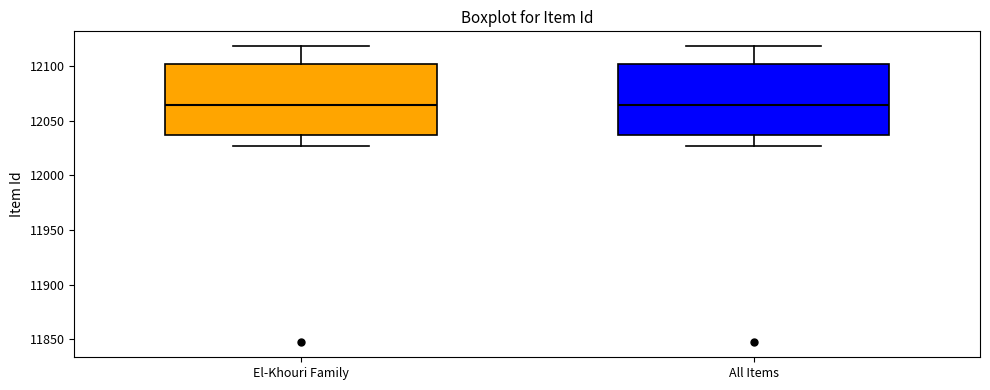

Reading left to right, transcribe this box plot: for each box, give where its median line is, the range the box spans, and where its two whiskers end, as read against the y-axis. The values are not printed on the chart, so give them approximately, as read against the axis.

El-Khouri Family: median 12065, box 12035 to 12100, whiskers 12025 to 12120
All Items: median 12065, box 12035 to 12100, whiskers 12025 to 12120